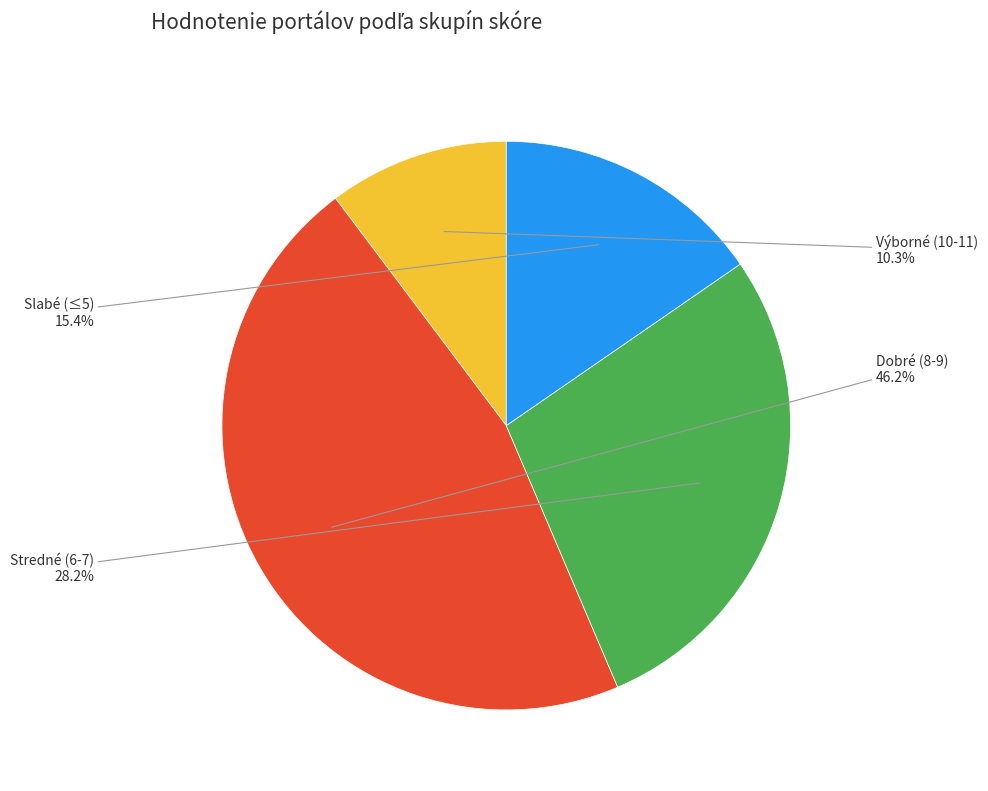

Is there any slice that represents more than half of the pie?

No